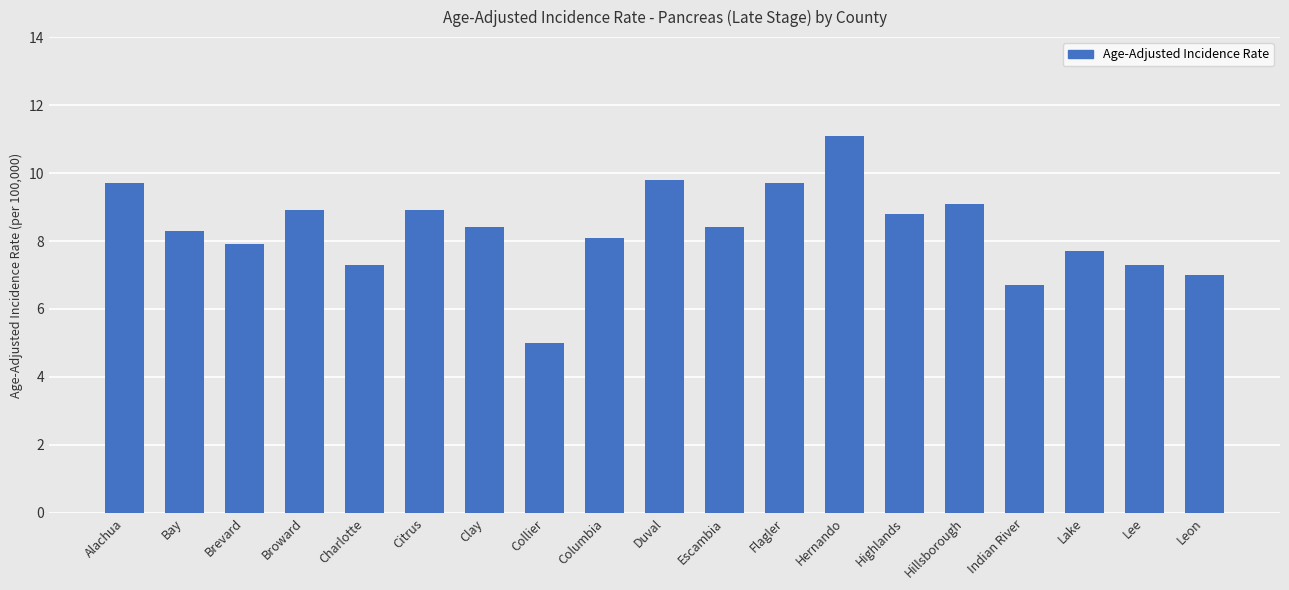

Which category has the highest value across all series?

Hernando